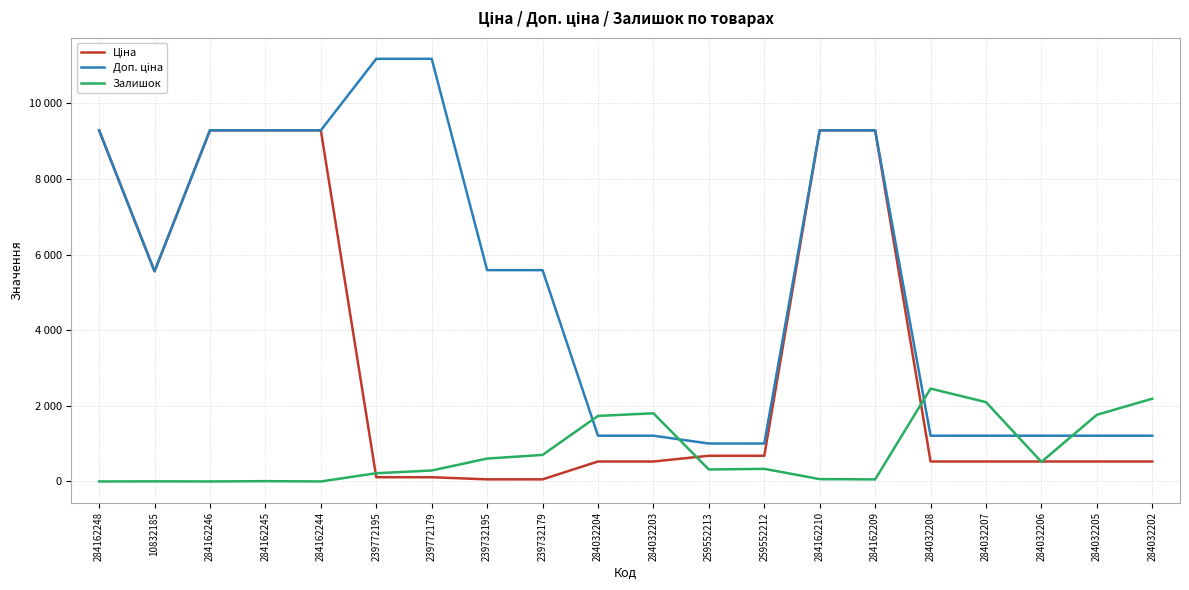

What is the difference between the highest and lowest values at 284032204?

1205.8